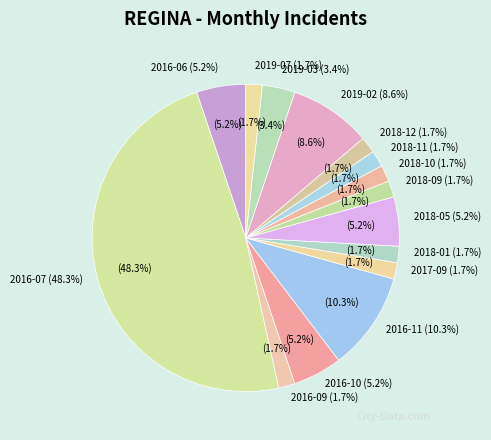

To the nearest percent, what portion does 2016-09 represent?

2%